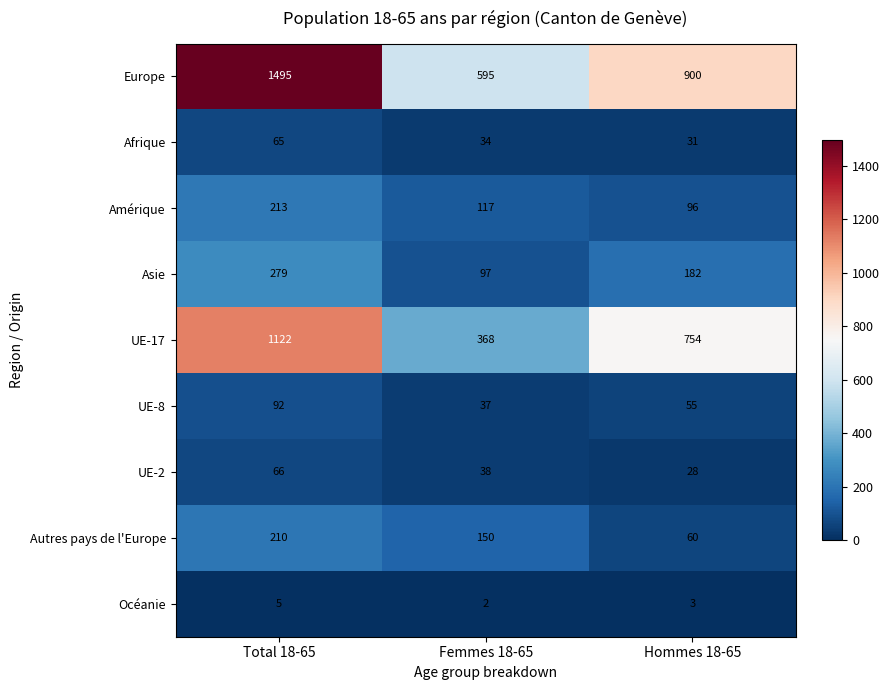

What is the maximum value shown in the chart?

1495